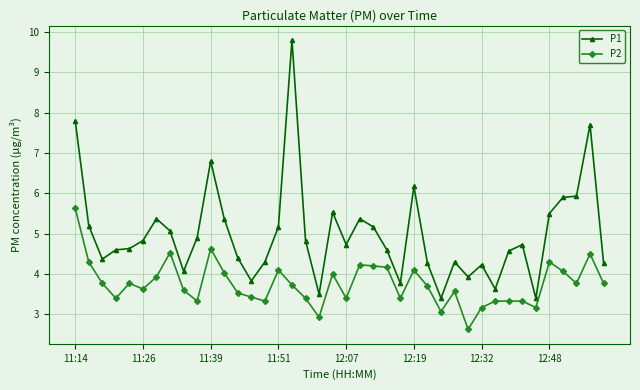

Which series has the largest range (max minus min)?

P1